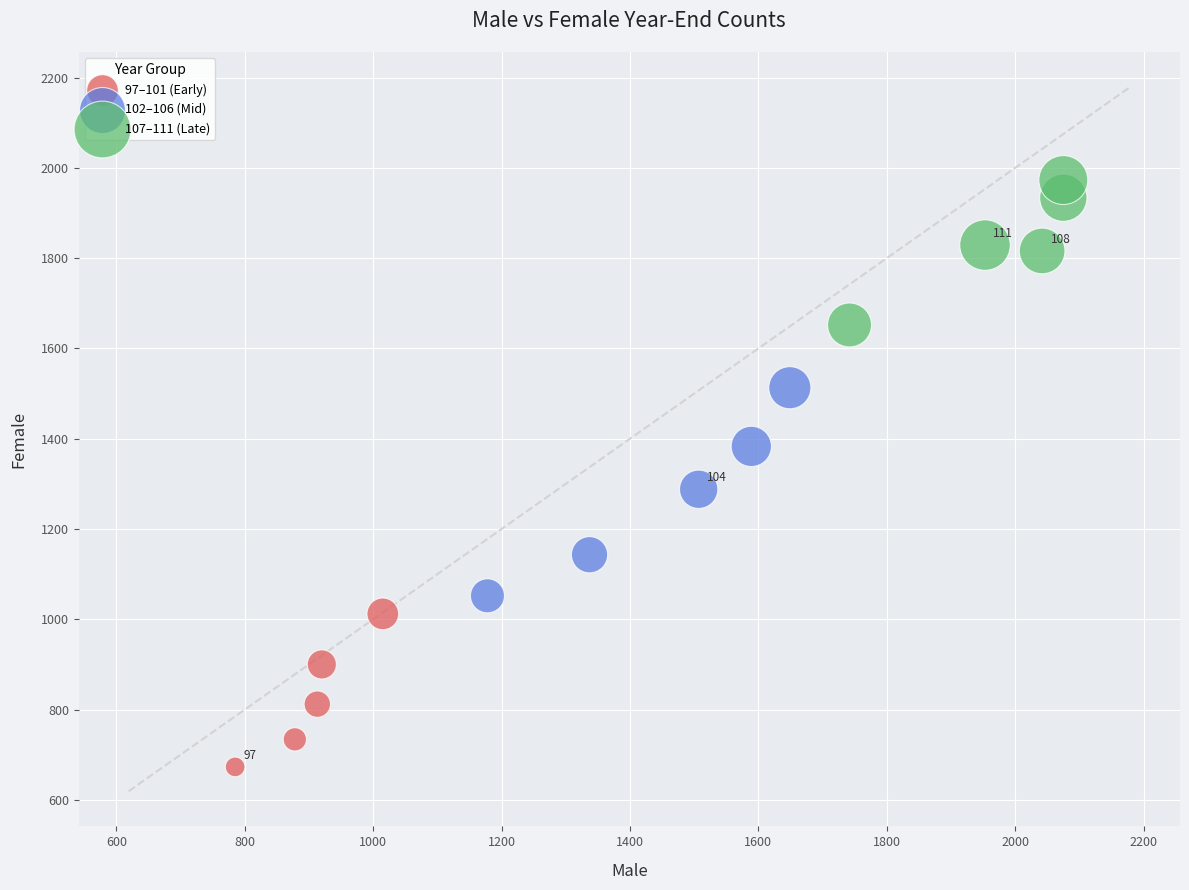

Which series reaches the maximum Y coordinate?

107–111 (Late)